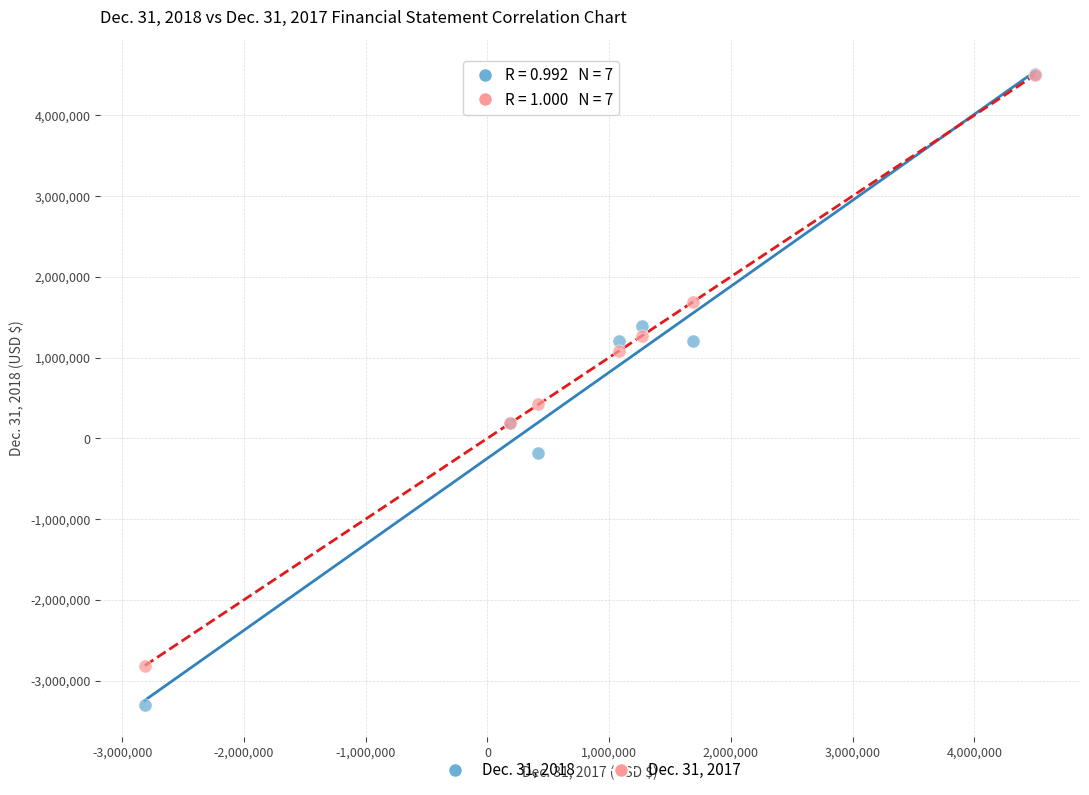

Which series has the largest Y range (max minus min)?

Dec. 31, 2018